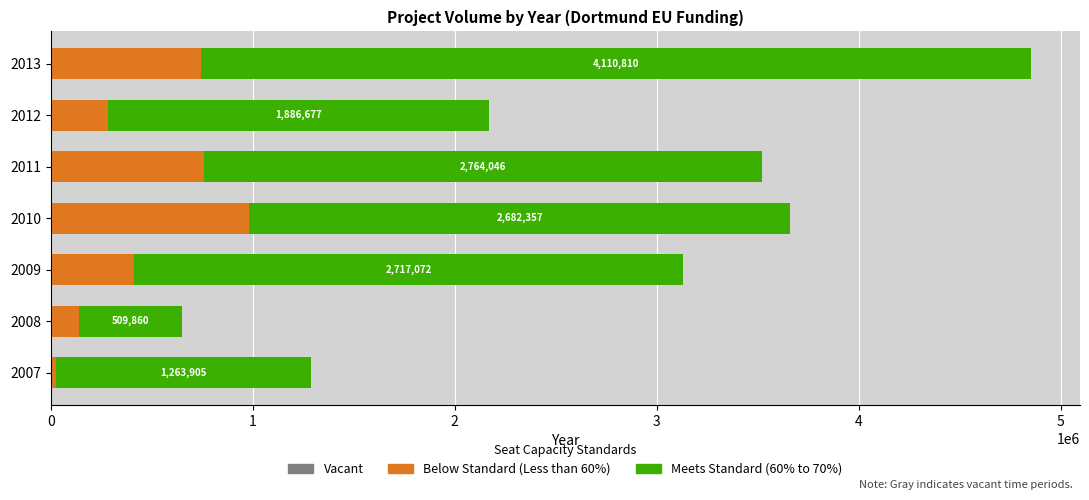

Is the value of Below Standard (Less than 60%) at 2010 greater than the value of Vacant at 2008?

Yes